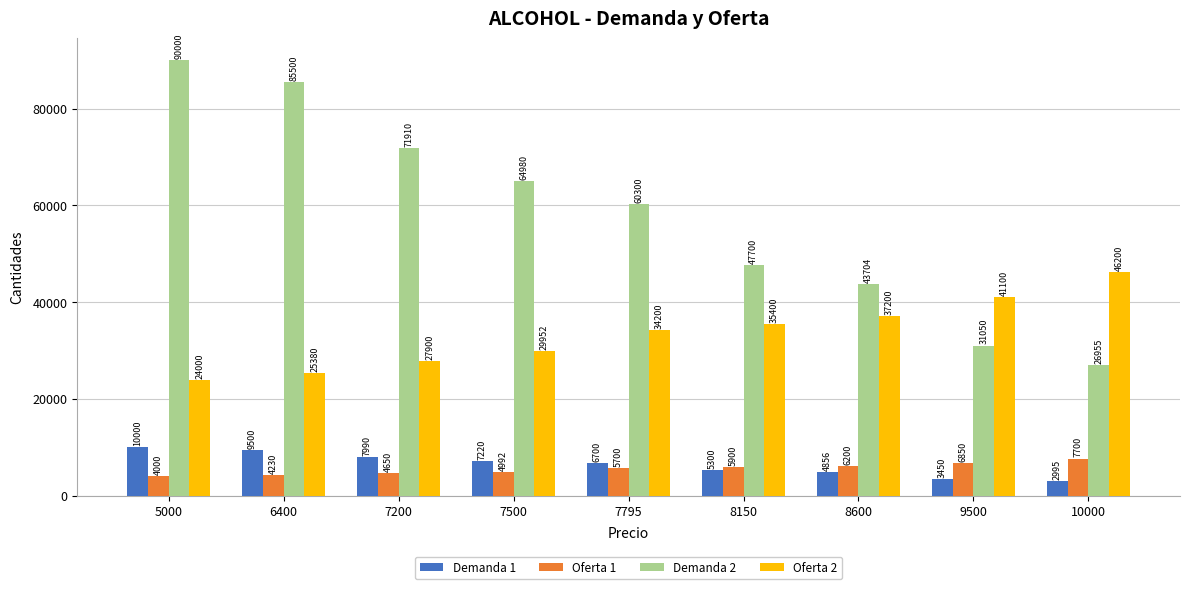

The Oferta 2 series shows 35400 at 8150. True or false?

True